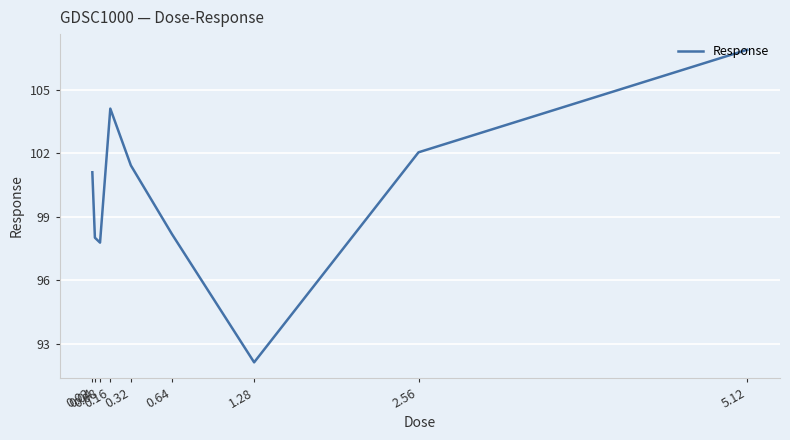

List the labels in order of value, largest first.

5.12, 0.16, 2.56, 0.32, 0.02, 0.64, 0.04, 0.08, 1.28